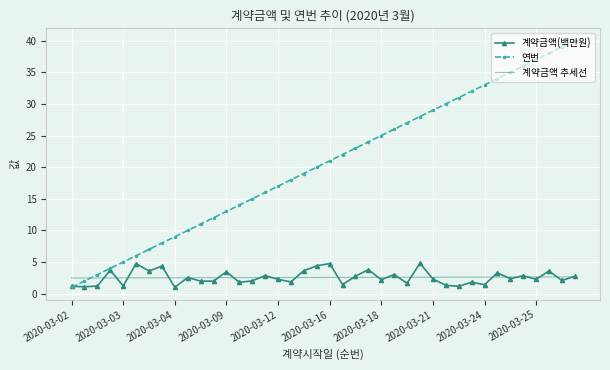

List the series in order of their peak value, lowest first.

계약금액 추세선, 계약금액(백만원), 연번